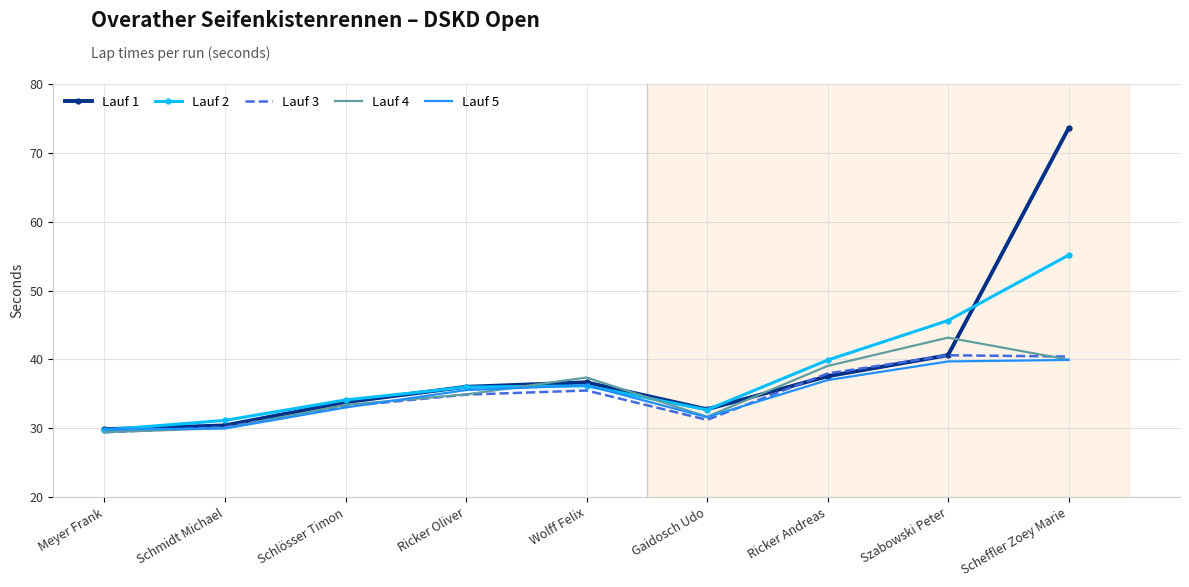

Rank the series by their maximum value, from highest to lowest.

Lauf 1, Lauf 2, Lauf 4, Lauf 3, Lauf 5